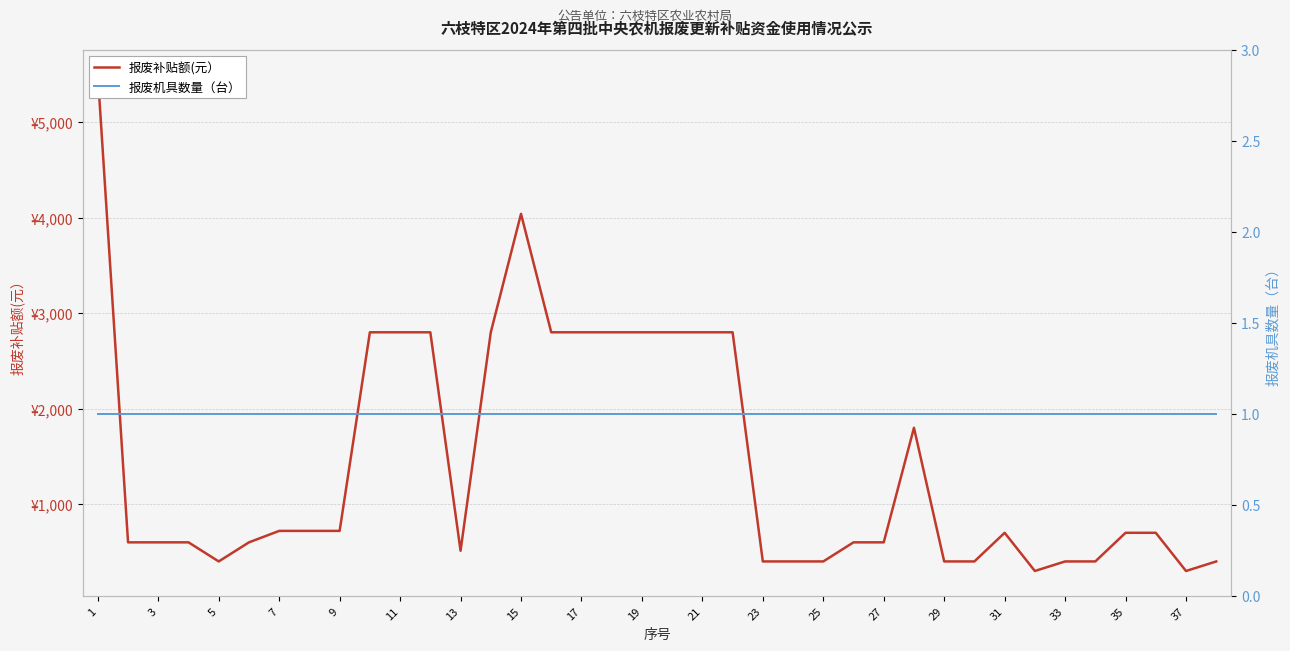

At 20, list the series in order from smallest to largest.

报废机具数量（台）, 报废补贴额(元）